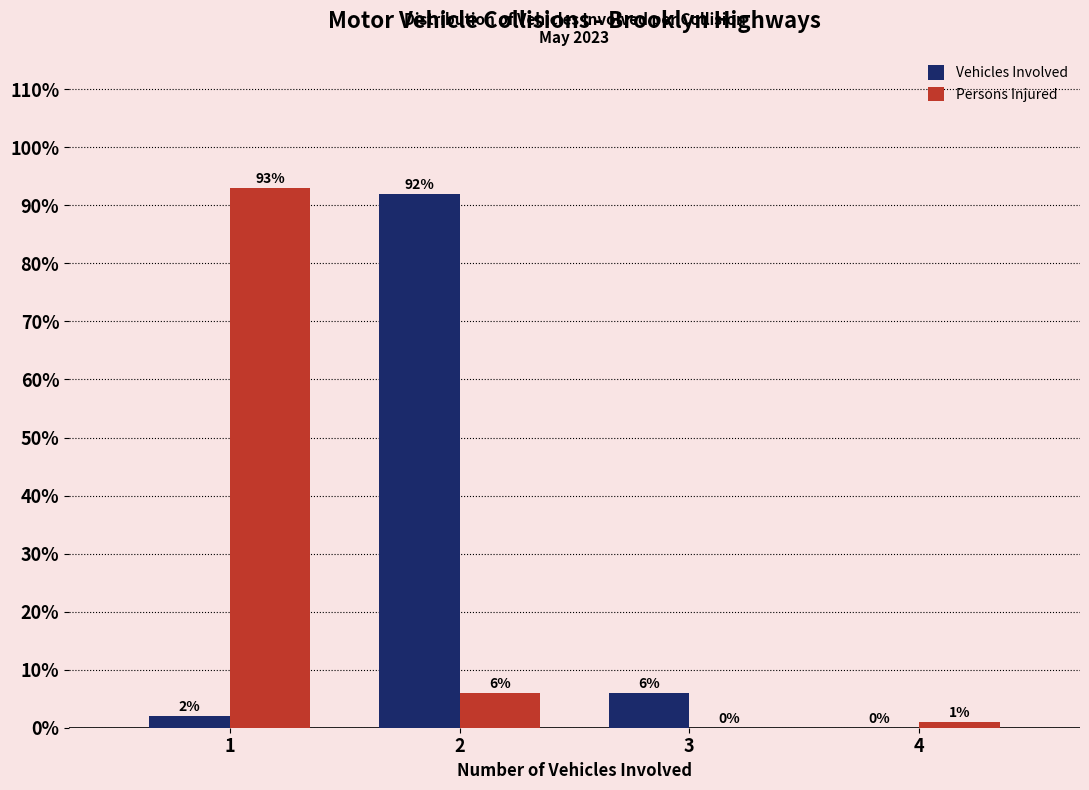

Reading left to right, transcribe all the data shown in this chart.

Vehicles Involved: 1=2	2=92	3=6	4=0
Persons Injured: 1=93	2=6	3=0	4=1